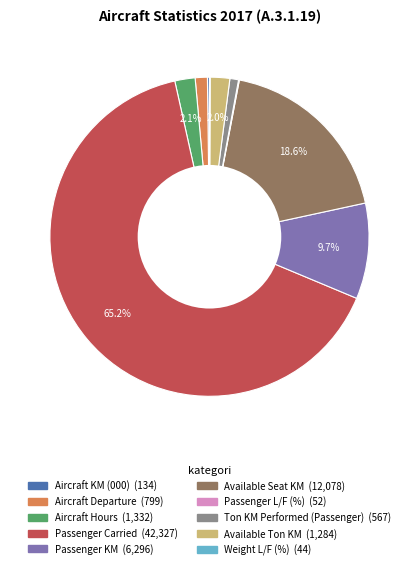

What is the ratio of the value at Passenger KM to the value at Available Ton KM?

4.9